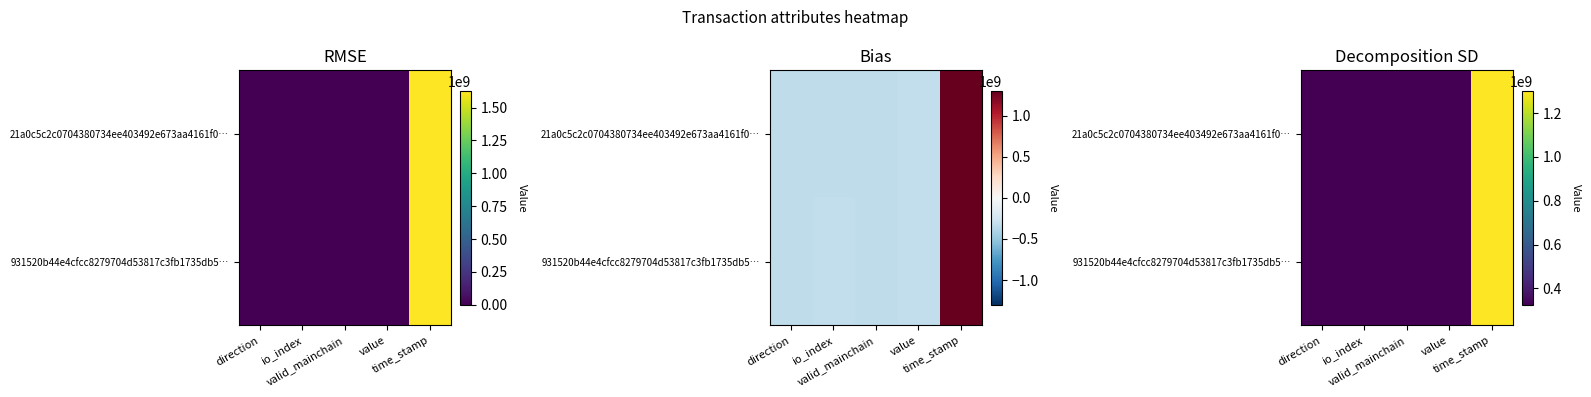

List the series in order of their peak value, highest first.

21a0c5c2c0704380734ee403492e673aa4161f0…, 931520b44e4cfcc8279704d53817c3fb1735db5…